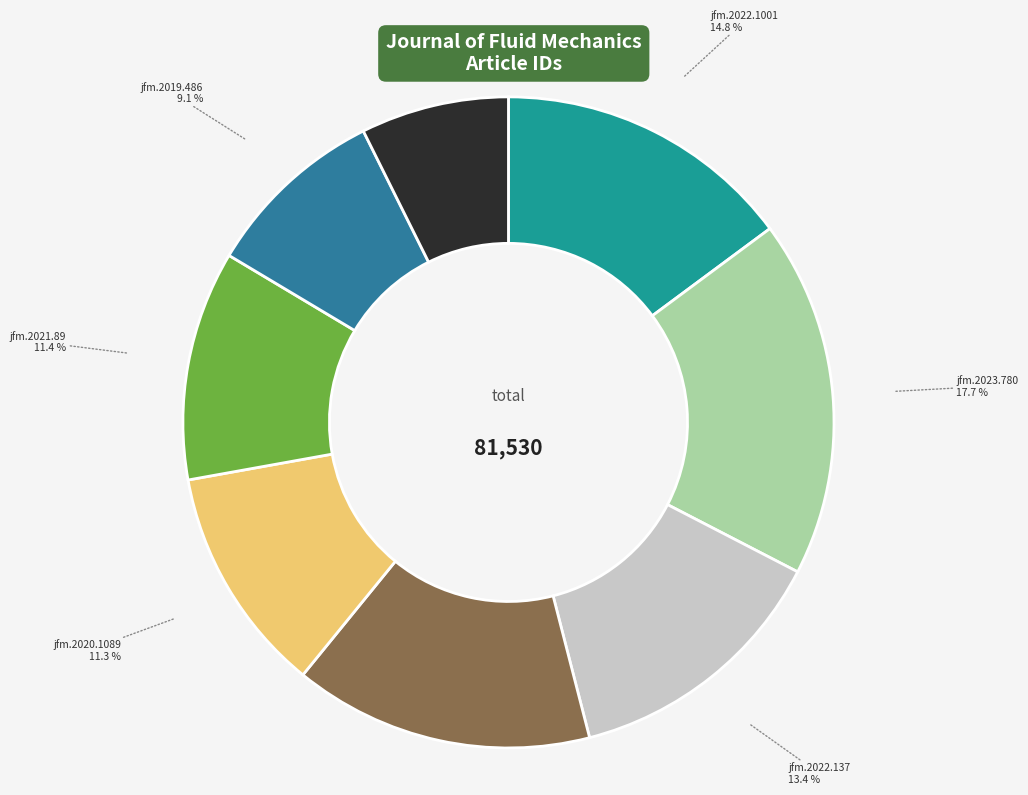

Does jfm.2017.923 account for over 50% of the chart?

No